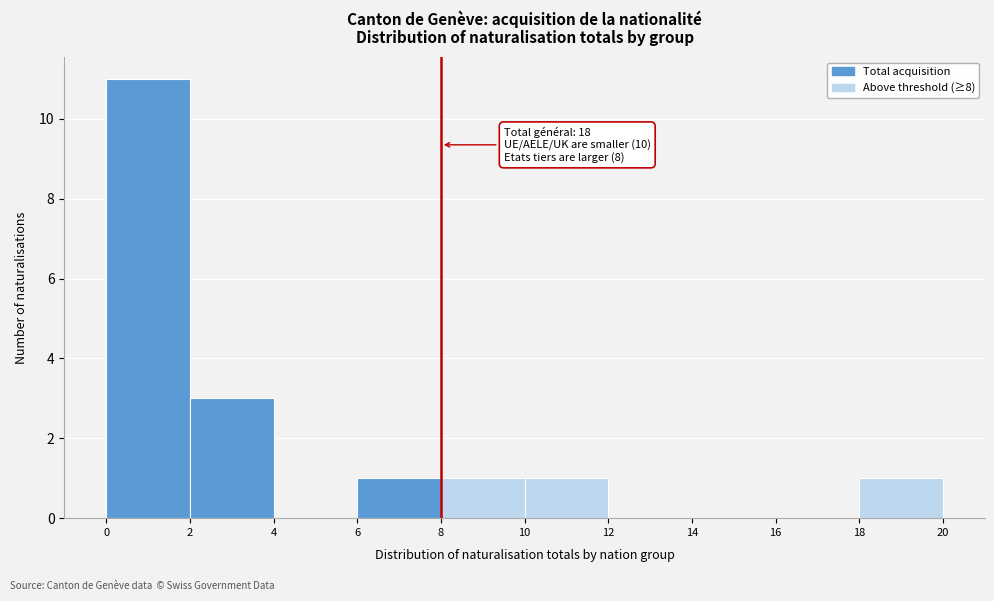

Which range on the x-axis has the tallest bar?

0 to 2